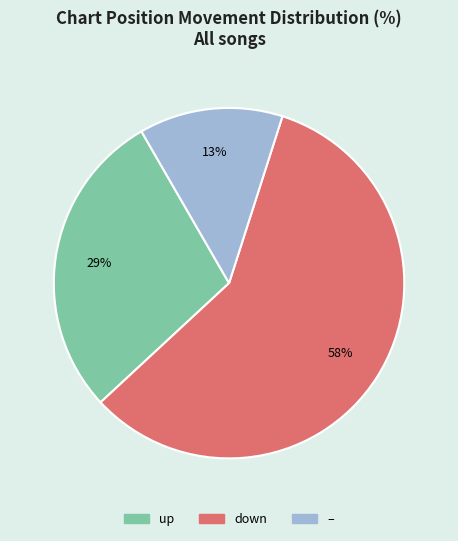

How many segments does this pie chart have?

3